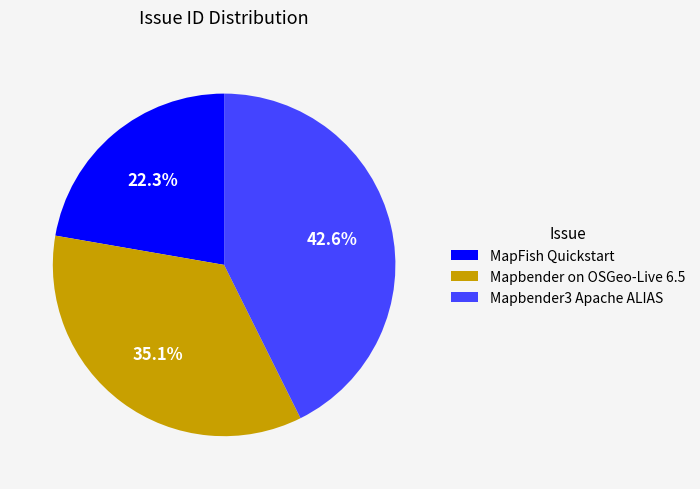

Which has a higher value, MapFish Quickstart or Mapbender on OSGeo-Live 6.5?

Mapbender on OSGeo-Live 6.5